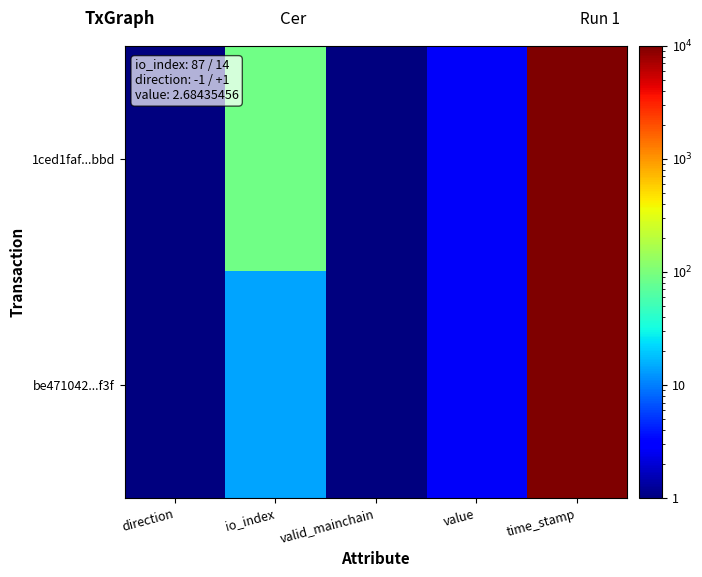

Count the number of data series in this chart.

2